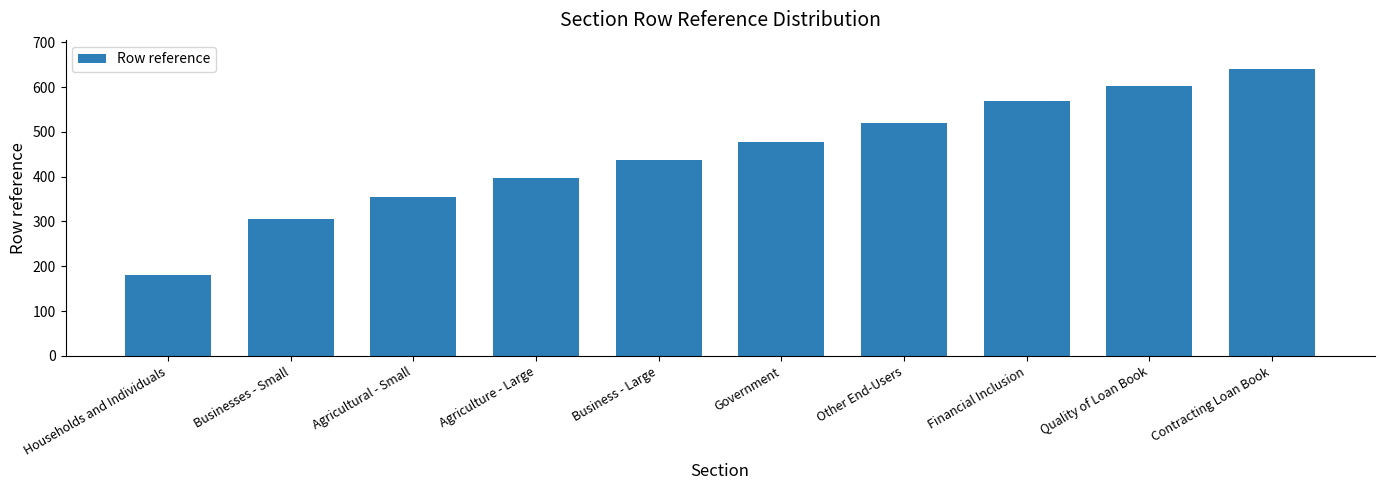

What is the difference between the second highest and second lowest values?

297